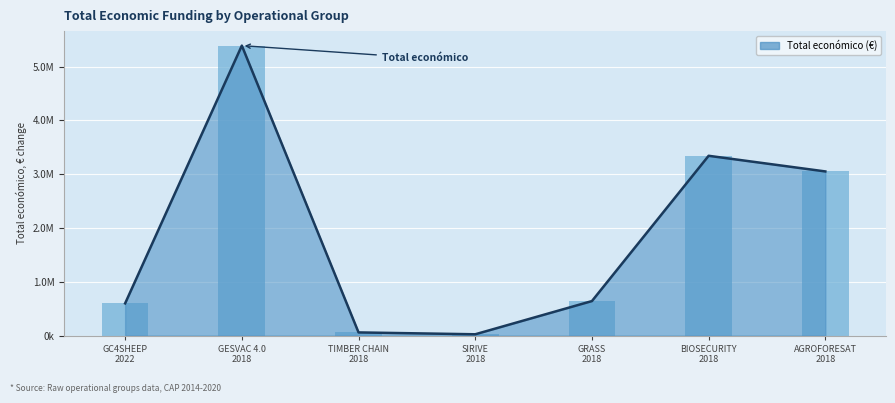

What is the label of the 7th bar from the left?

AGROFORESAT
2018